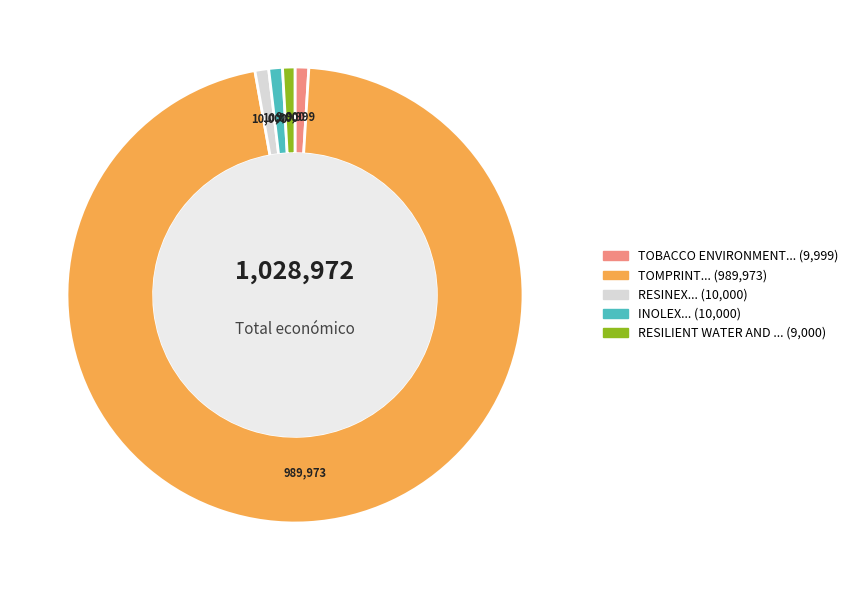

Is there a majority slice in this chart?

Yes